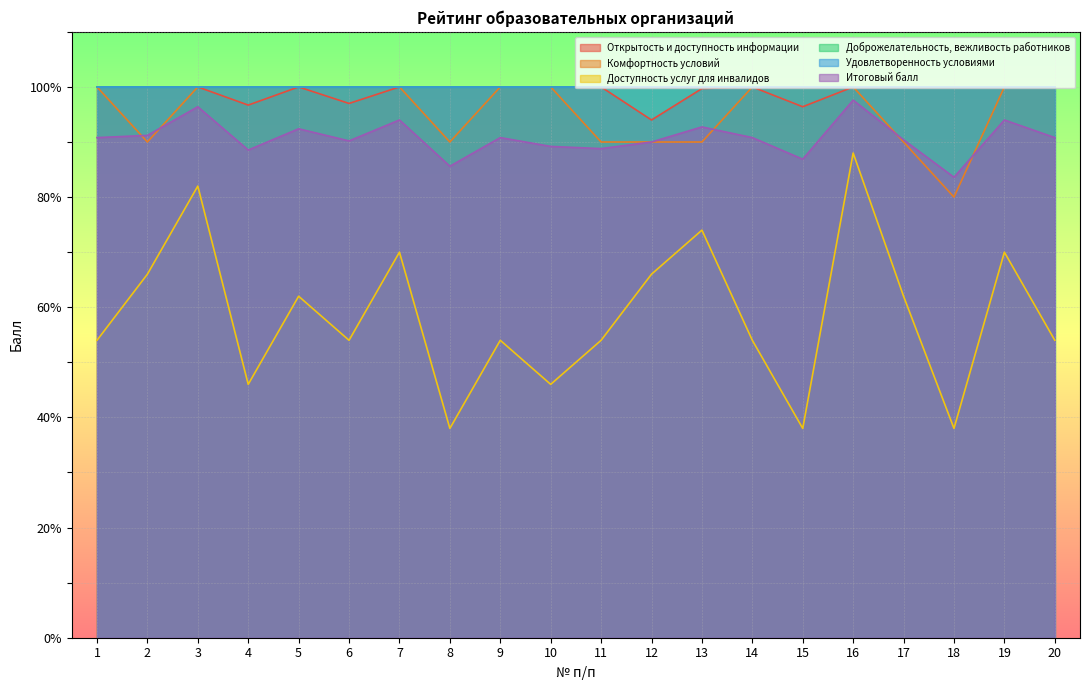

Between 5 and 16, which series saw the biggest shift?

Доступность услуг для инвалидов